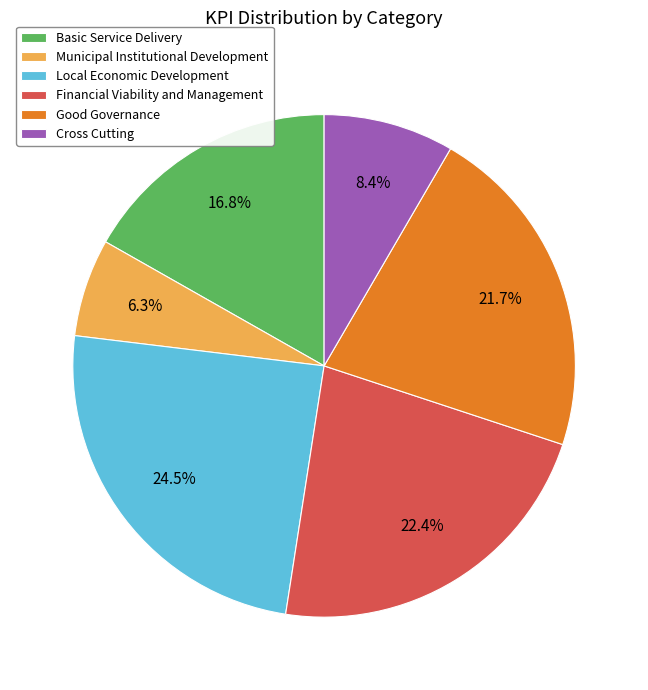

To the nearest percent, what is the average slice percentage?

17%